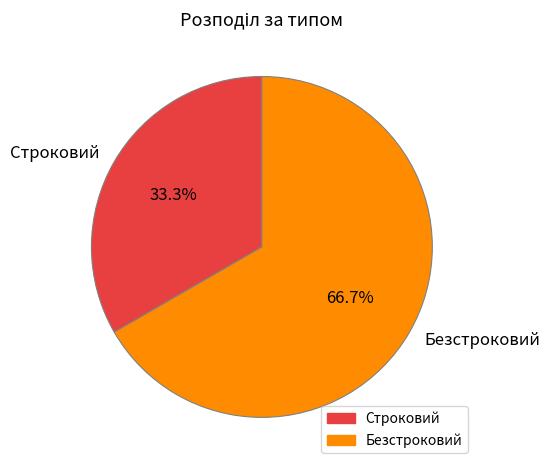

To the nearest percent, what is the difference between the Безстроковий and Строковий slice percentages?

33%